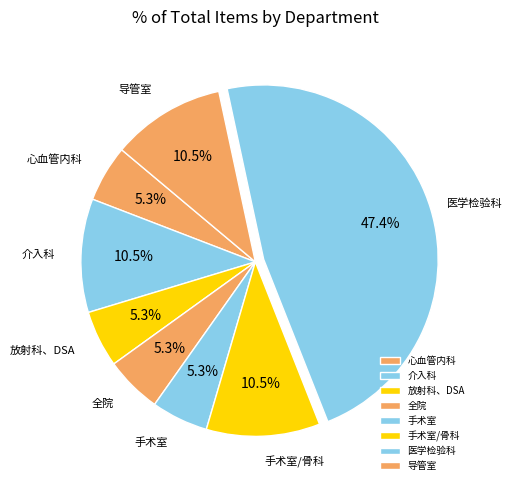

Which category has the biggest portion of the pie?

医学检验科